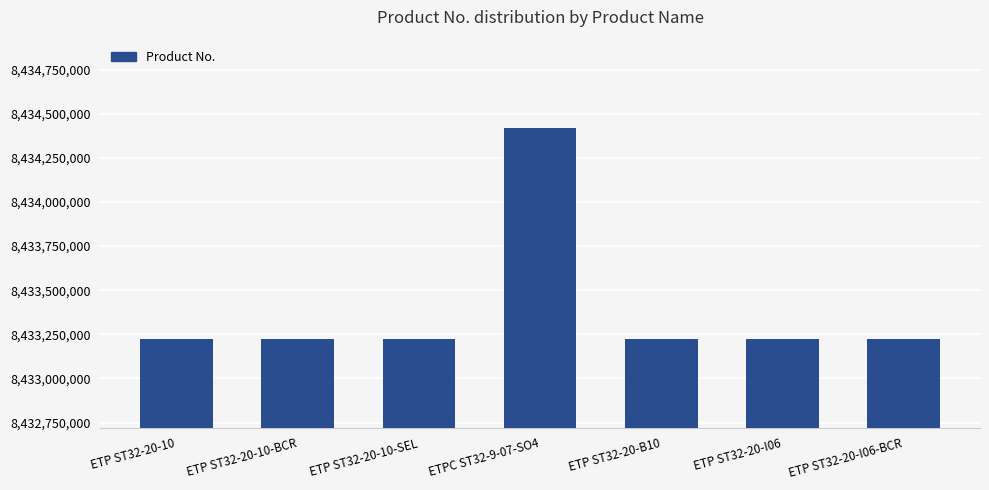

How many bars are there in total?

7